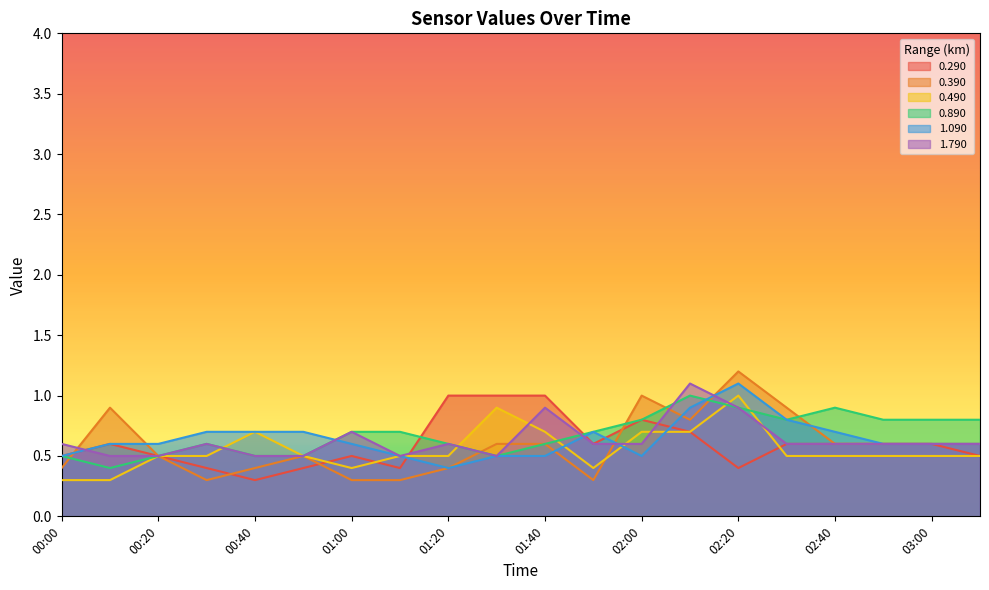

Reading left to right, extract all data points from this chart.

0.290: 0.5	0.6	0.5	0.4	0.3	0.4	0.5	0.4	1.0	1.0	1.0	0.6	0.8	0.7	0.4	0.6	0.6	0.6	0.6	0.5
0.390: 0.4	0.9	0.5	0.3	0.4	0.5	0.3	0.3	0.4	0.6	0.6	0.3	1.0	0.8	1.2	0.9	0.6	0.6	0.6	0.6
0.490: 0.3	0.3	0.5	0.5	0.7	0.5	0.4	0.5	0.5	0.9	0.7	0.4	0.7	0.7	1.0	0.5	0.5	0.5	0.5	0.5
0.890: 0.5	0.4	0.5	0.6	0.5	0.5	0.7	0.7	0.6	0.5	0.6	0.7	0.8	1.0	0.9	0.8	0.9	0.8	0.8	0.8
1.090: 0.5	0.6	0.6	0.7	0.7	0.7	0.6	0.5	0.4	0.5	0.5	0.7	0.5	0.9	1.1	0.8	0.7	0.6	0.6	0.6
1.790: 0.6	0.5	0.5	0.6	0.5	0.5	0.7	0.5	0.6	0.5	0.9	0.6	0.6	1.1	0.9	0.6	0.6	0.6	0.6	0.6